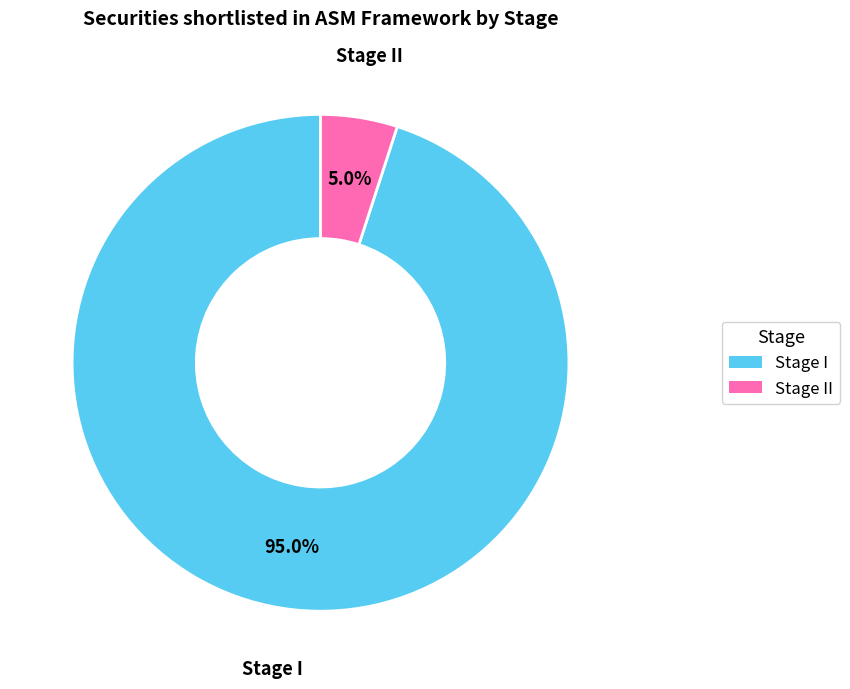

Does any single category account for the majority?

Yes